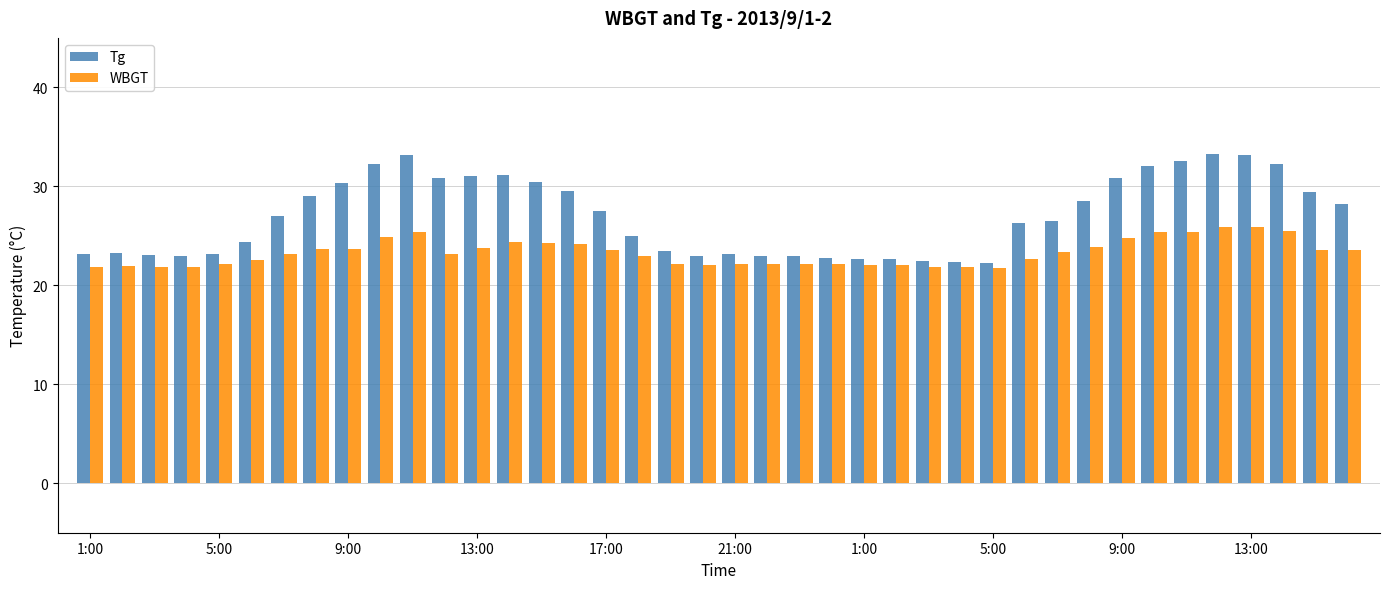

What is the greatest value displayed?

33.3